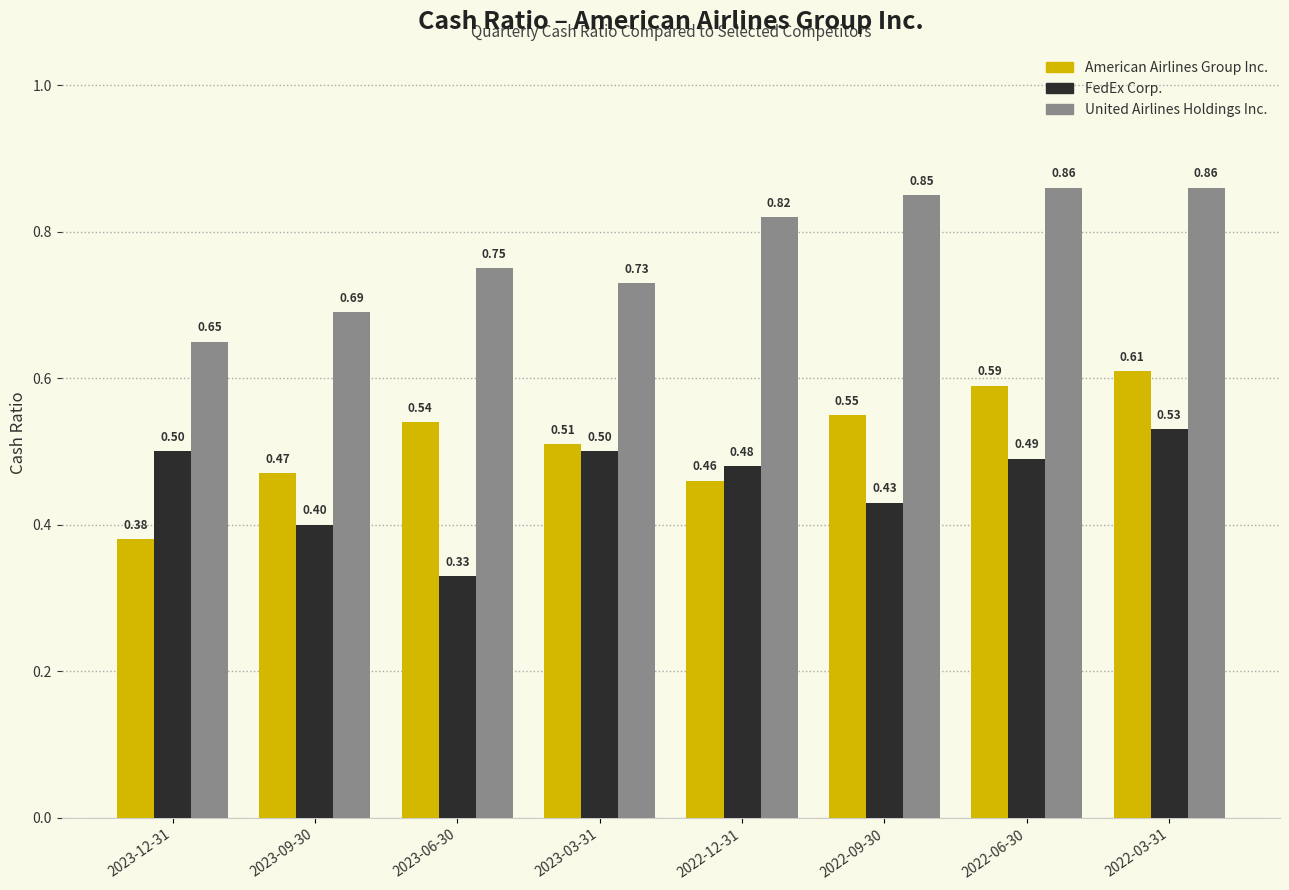

What is the average value of the American Airlines Group Inc. series?

0.5